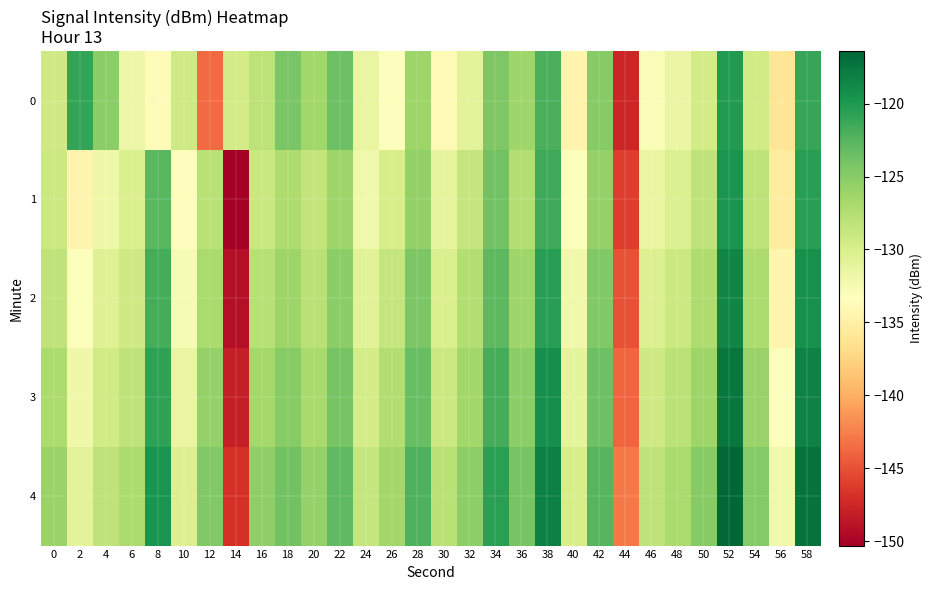

At 32, list the series in order from smallest to largest.

0, 1, 2, 3, 4